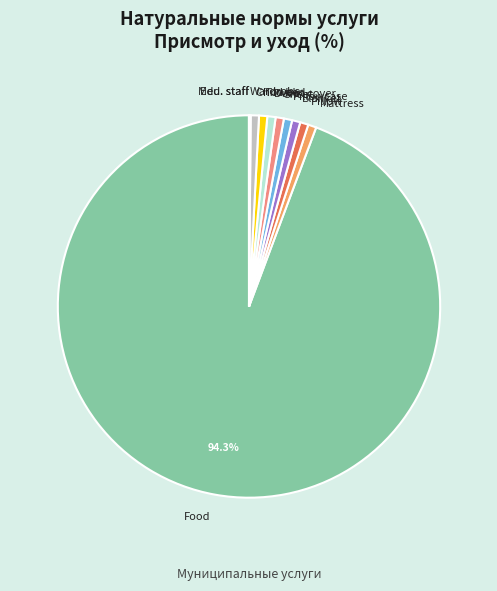

Which slice is the largest?

Food